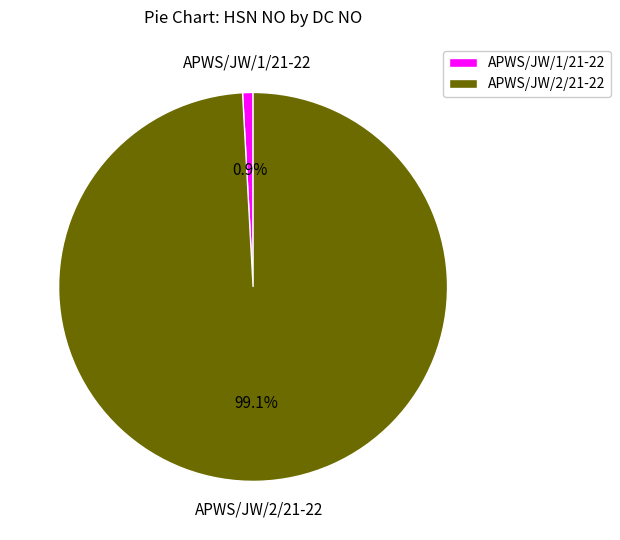

True or false: APWS/JW/1/21-22 accounts for 13% of the total.

False